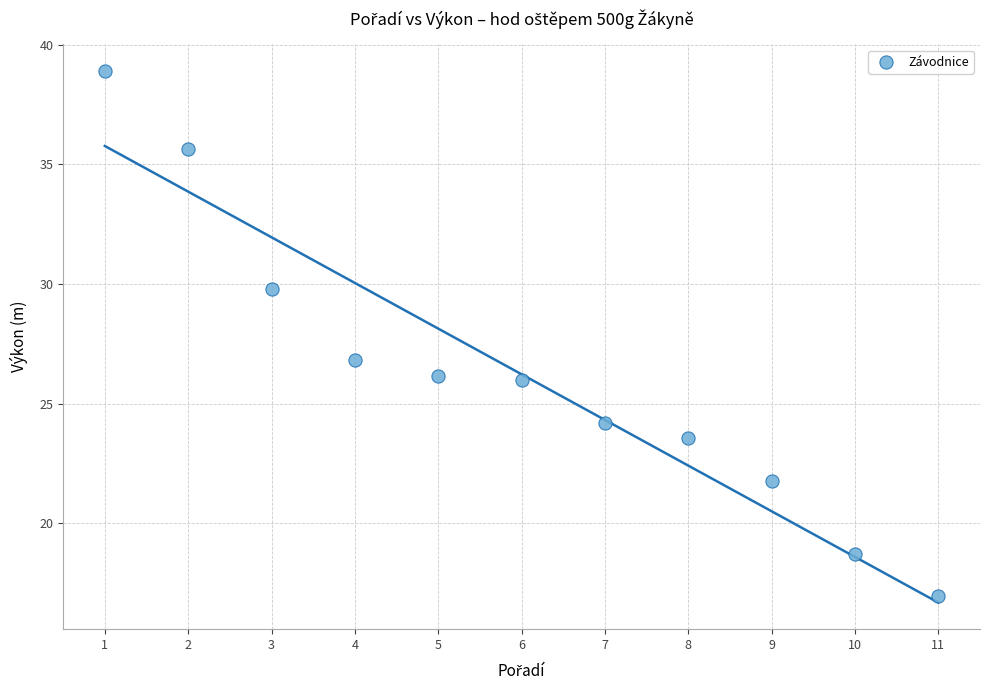

What is the average X value?

6.0